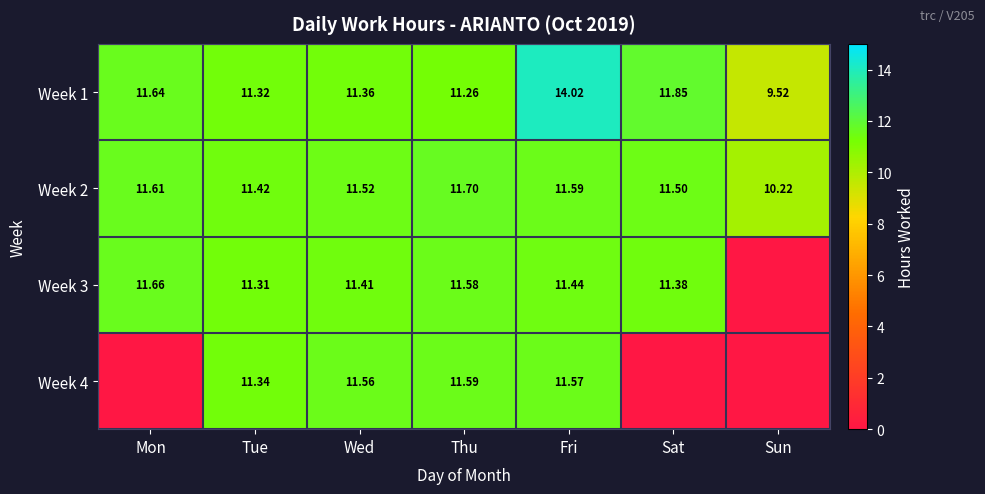

Which has a higher value, Wed or Mon?

Mon